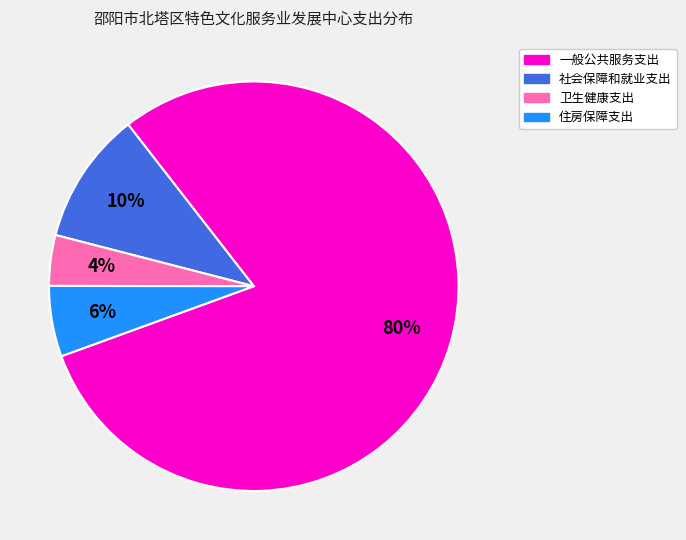

Which has a higher value, 一般公共服务支出 or 卫生健康支出?

一般公共服务支出